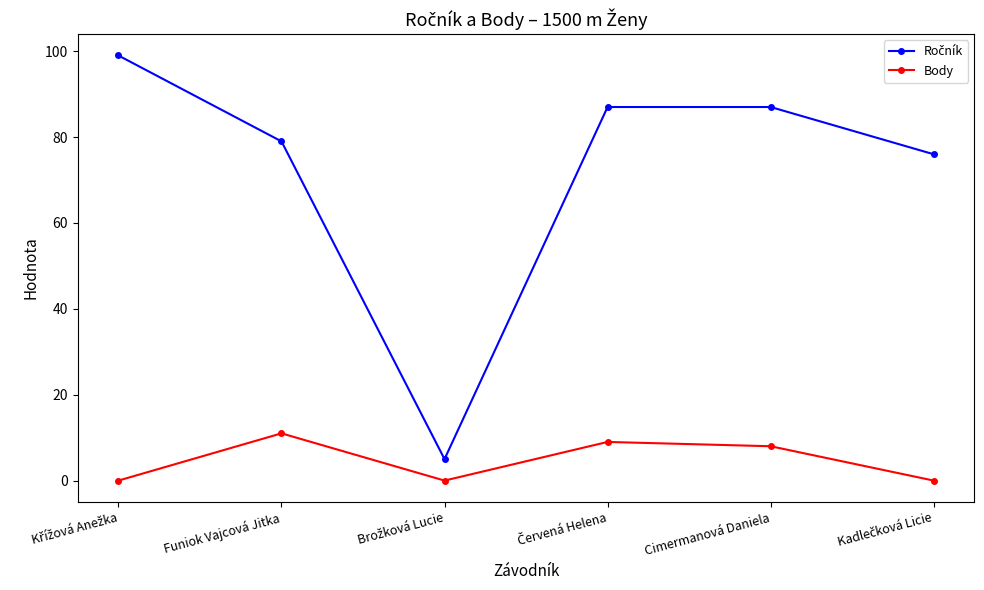

True or false: Body has a value of 8 at Cimermanová Daniela.

True